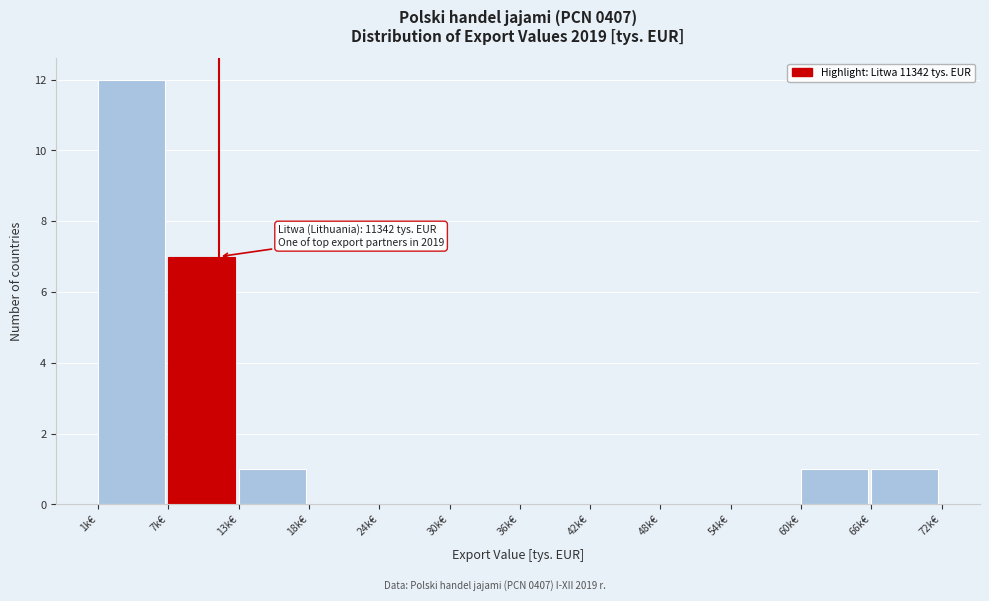

Reading left to right, transcribe all the data shown in this chart.

1k€=12	7k€=7	13k€=1	18k€=0	24k€=0	30k€=0	36k€=0	42k€=0	48k€=0	54k€=0	60k€=1	66k€=1